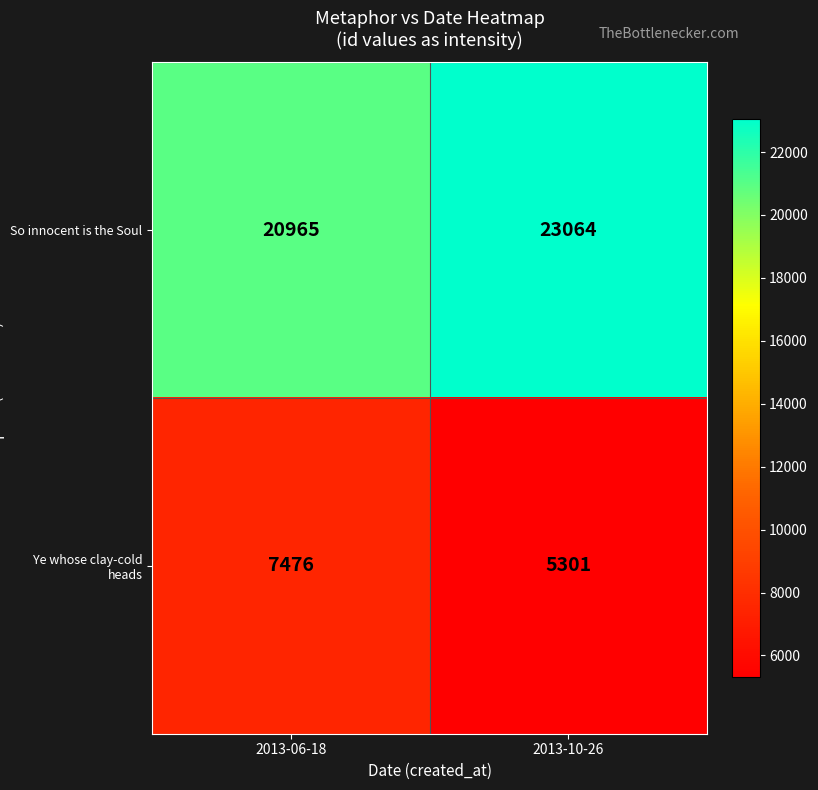

What is the spread (max minus min) of values at 2013-06-18?

13489